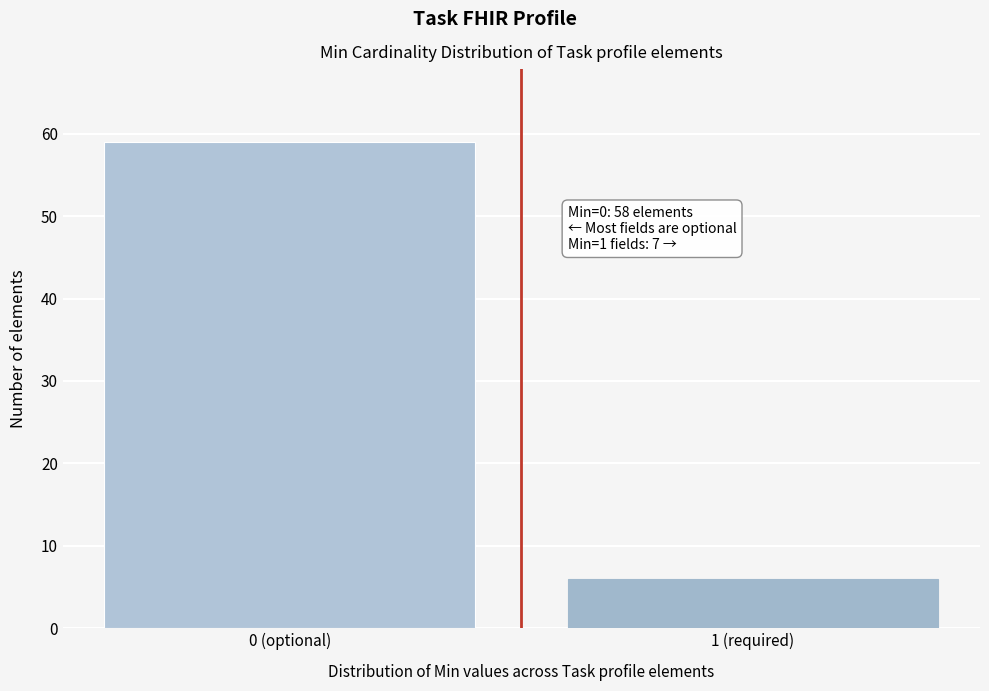

Reading left to right, extract all data points from this chart.

59	6